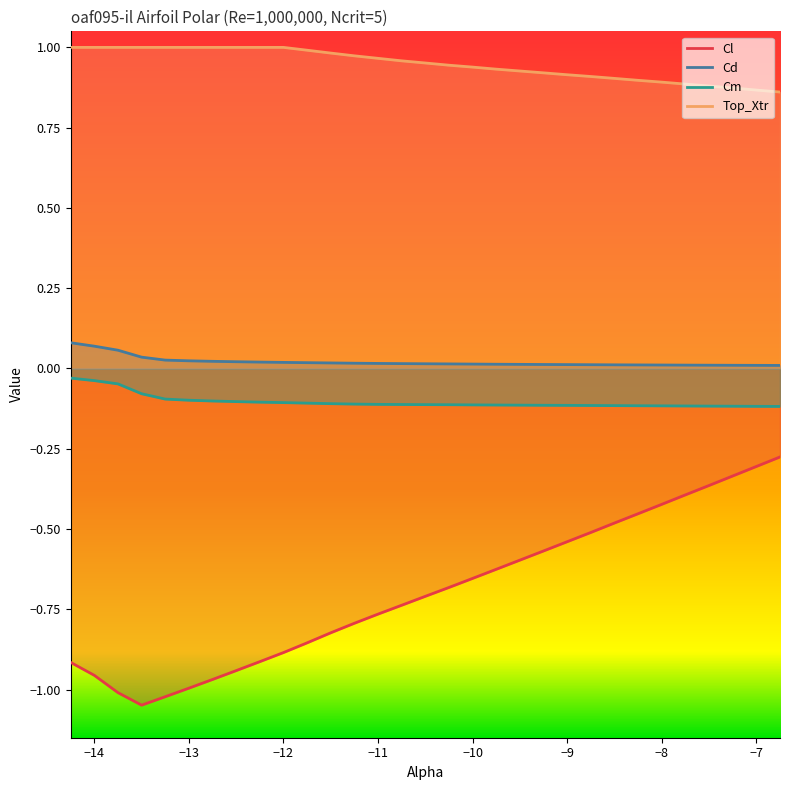

Between -7.75 and -9.0, which is larger?

-7.75